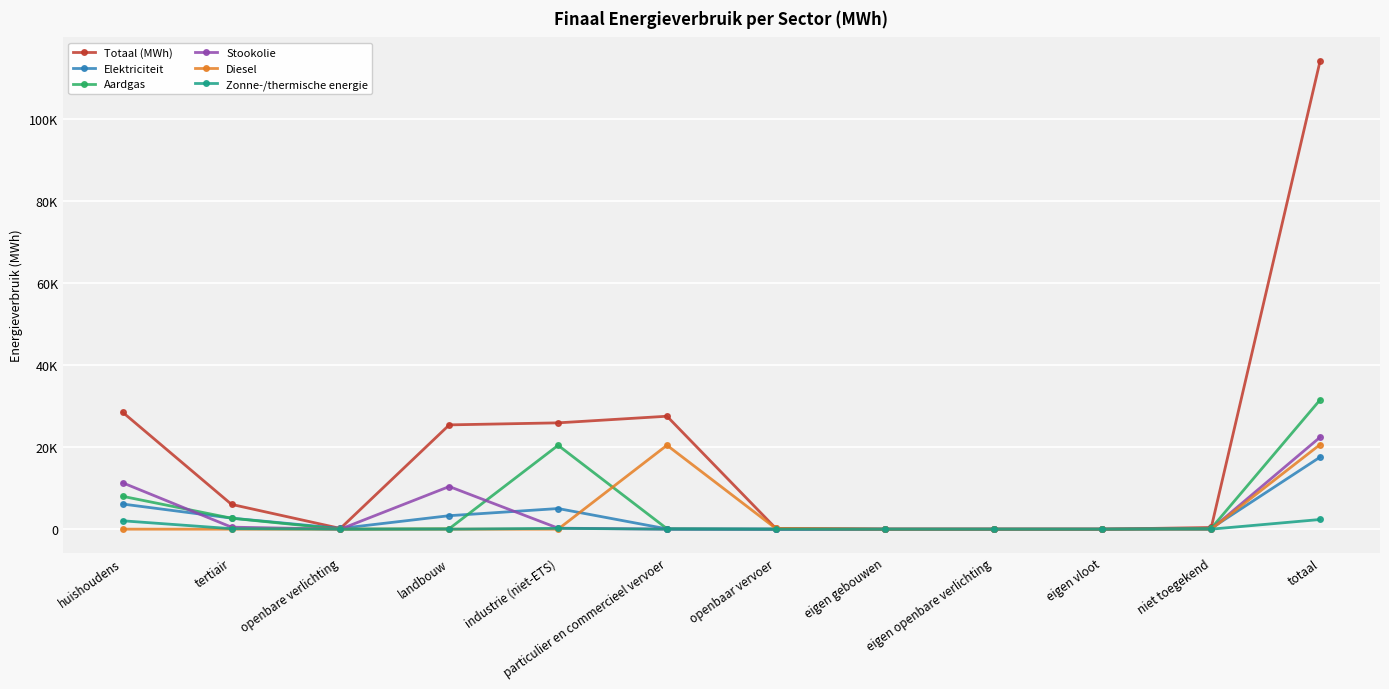

Which has a higher value, tertiair or particulier en commercieel vervoer?

particulier en commercieel vervoer